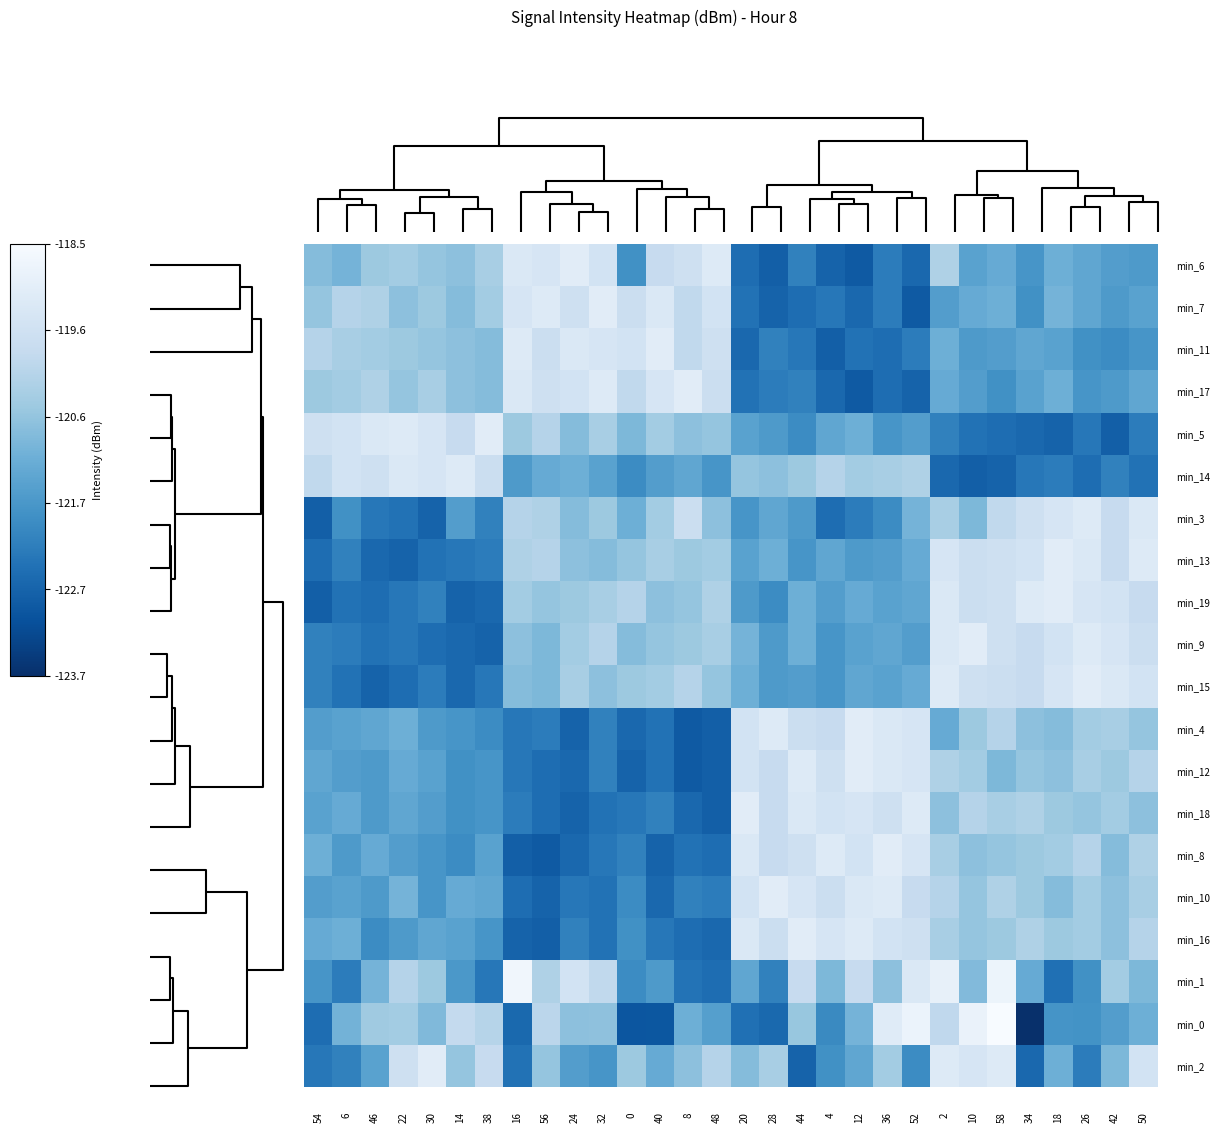

What is the difference between the maximum and second lowest values in the min_8 series?

3.7